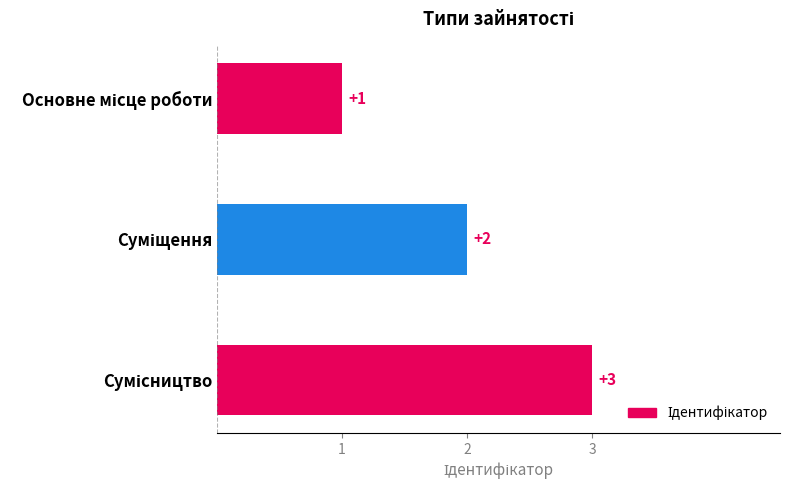

What is the greatest value displayed?

3